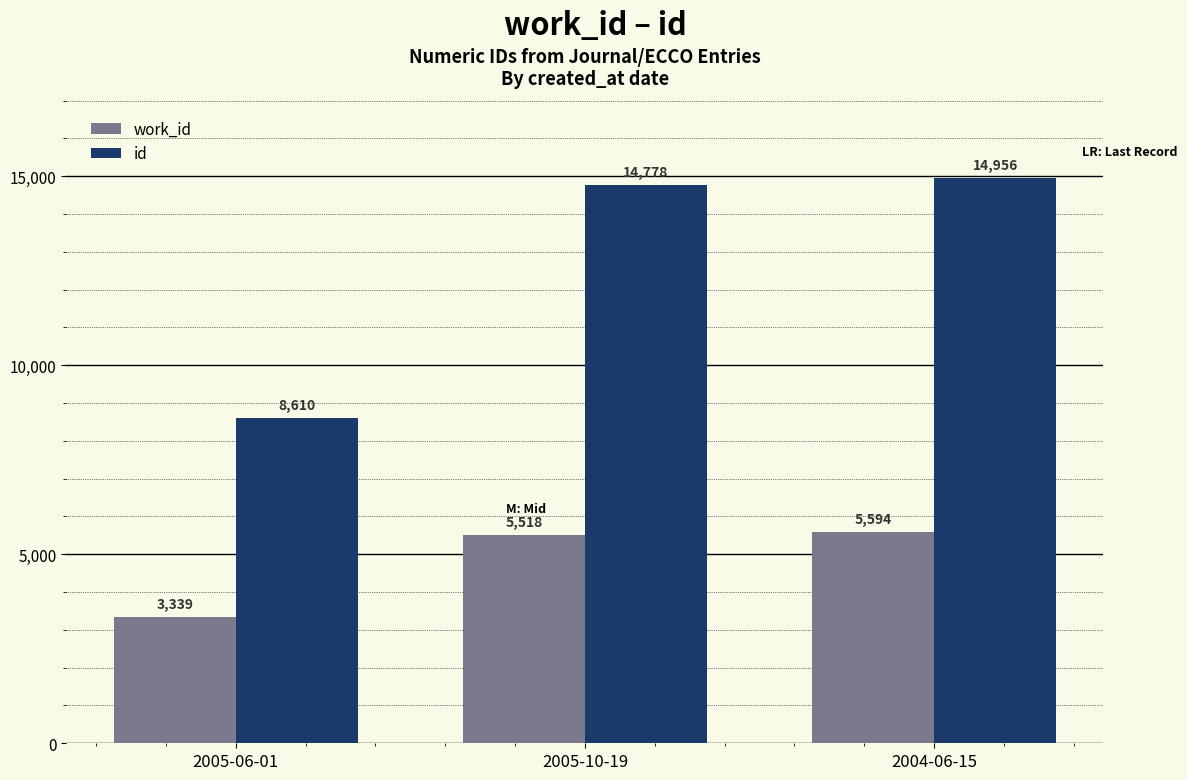

Rank the series at 2004-06-15 from highest to lowest value.

id, work_id